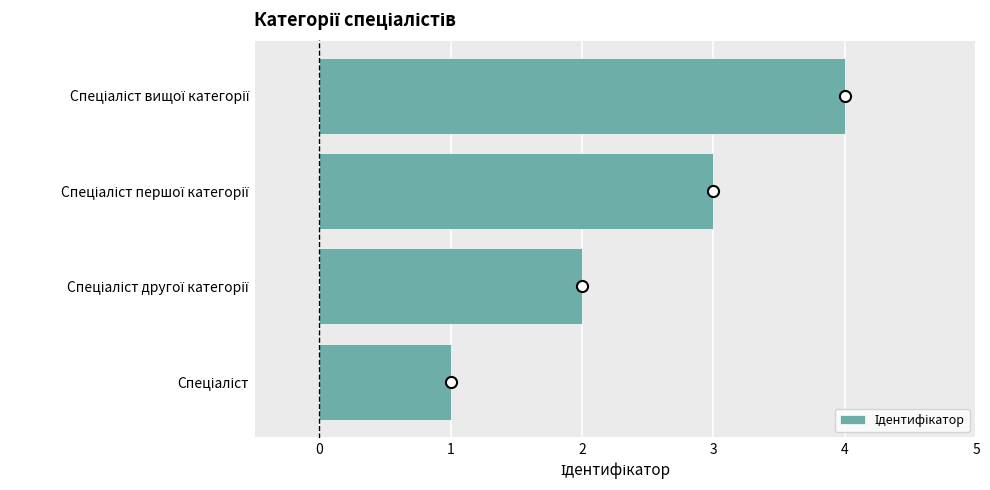

What is the greatest value displayed?

4